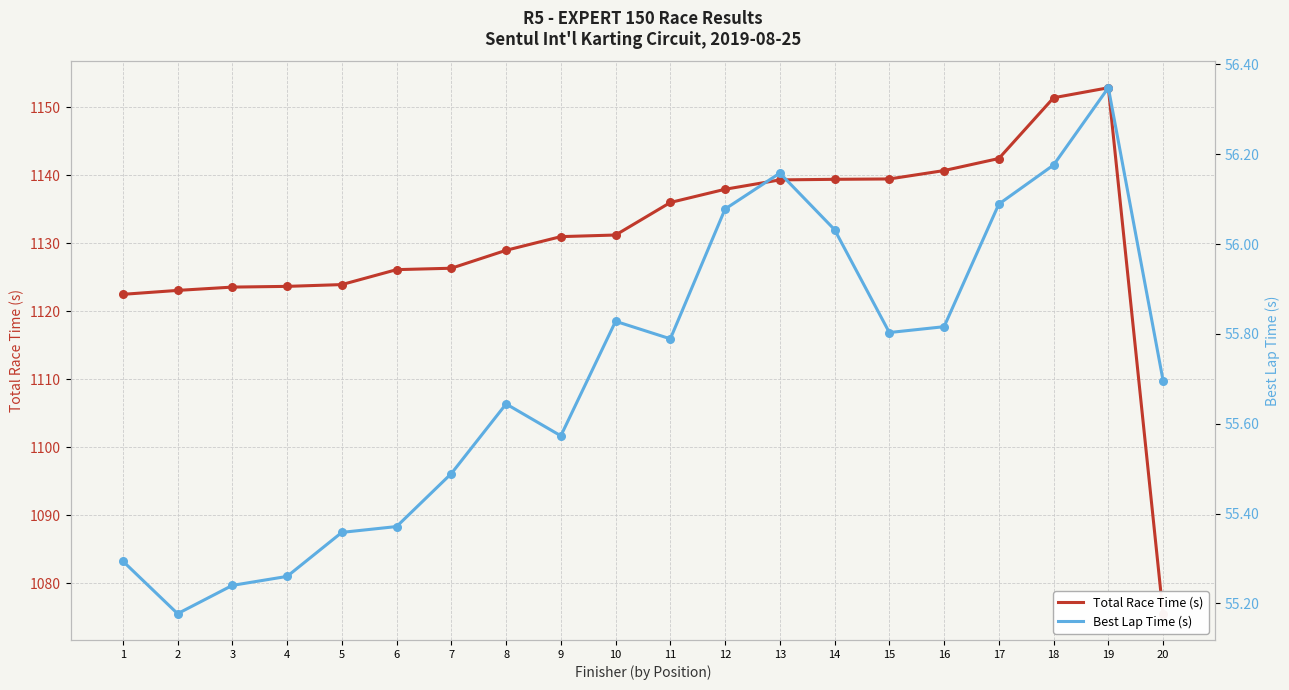

What are all the series names shown in the legend?

Total Race Time (s), Best Lap Time (s)